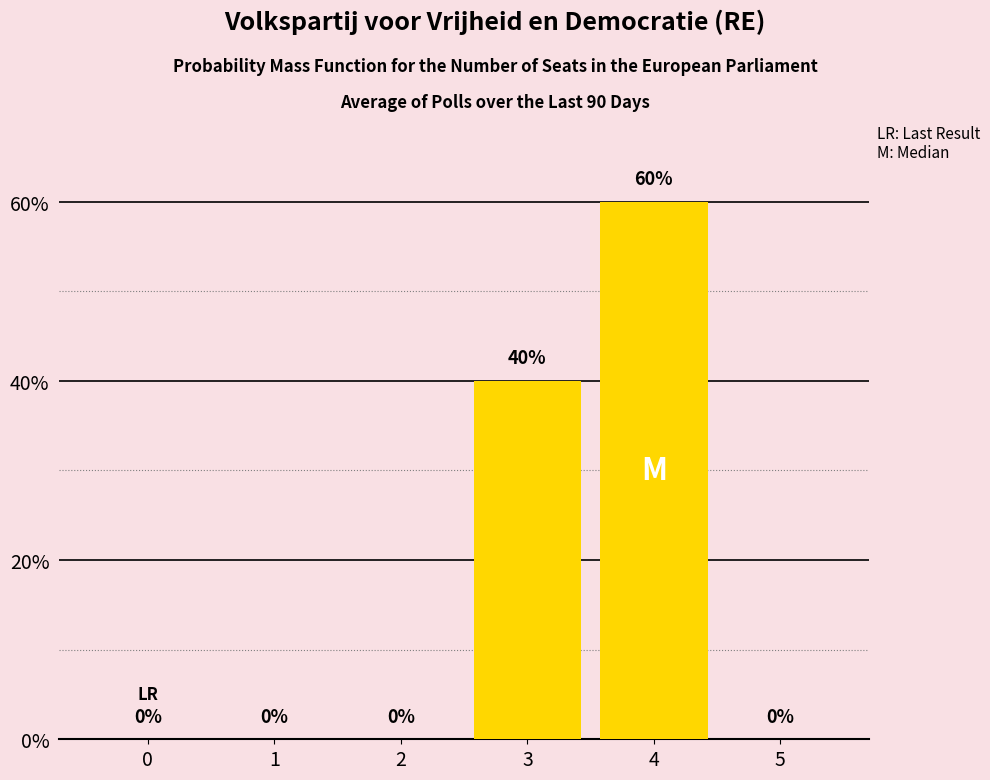

Reading left to right, transcribe all the data shown in this chart.

0=0	1=0	2=0	3=40	4=60	5=0